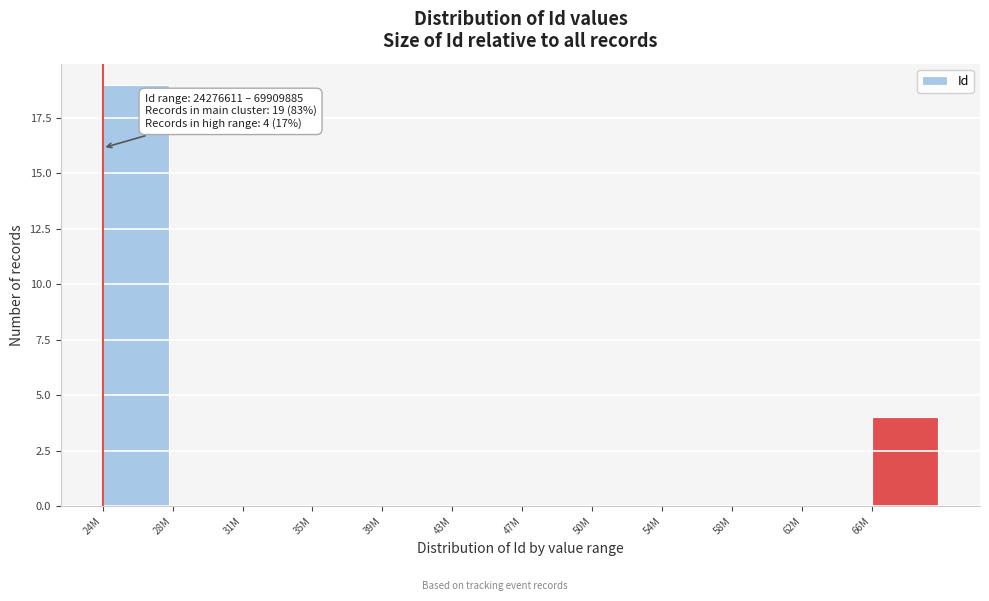

Reading left to right, extract all data points from this chart.

24M=19	28M=0	31M=0	35M=0	39M=0	43M=0	47M=0	50M=0	54M=0	58M=0	62M=0	66M=4